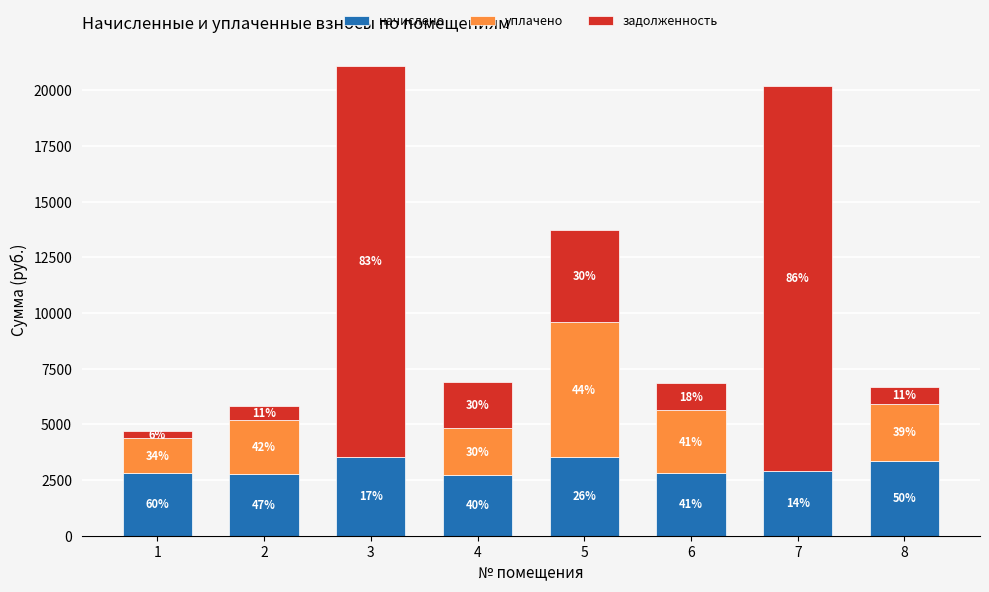

Where is задолженность nearest to the value 8920?

5